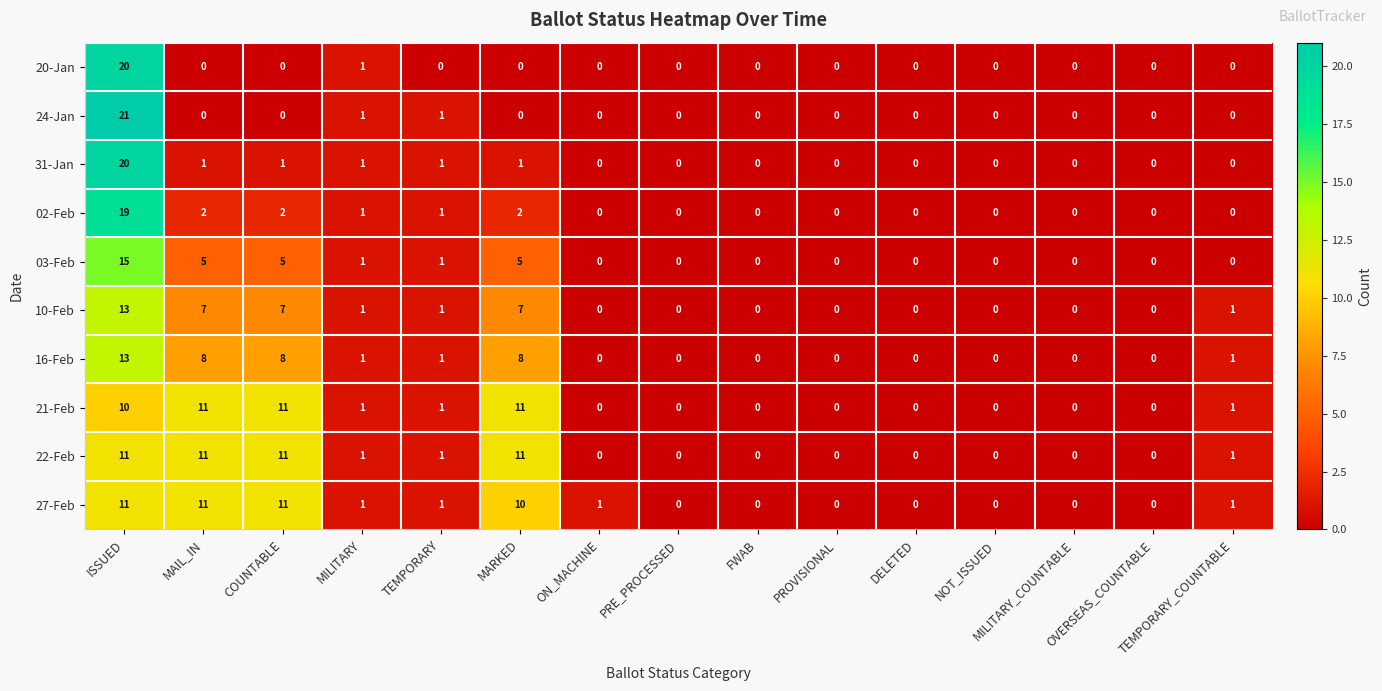

What is the sum of all 31-Jan values?

25